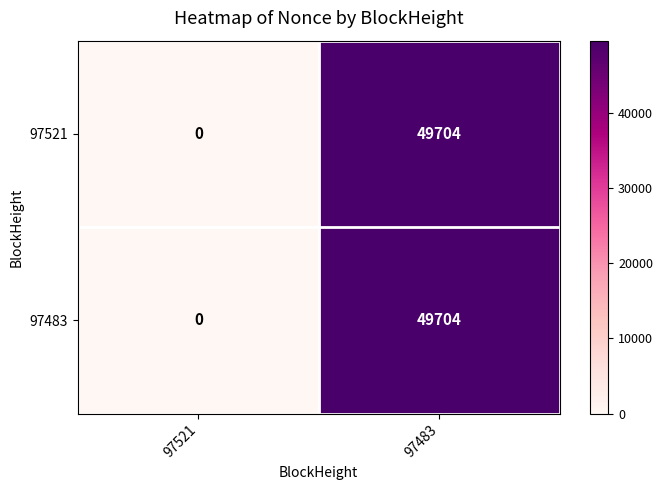

True or false: 97483 has a value of 25021 at 97521.

False